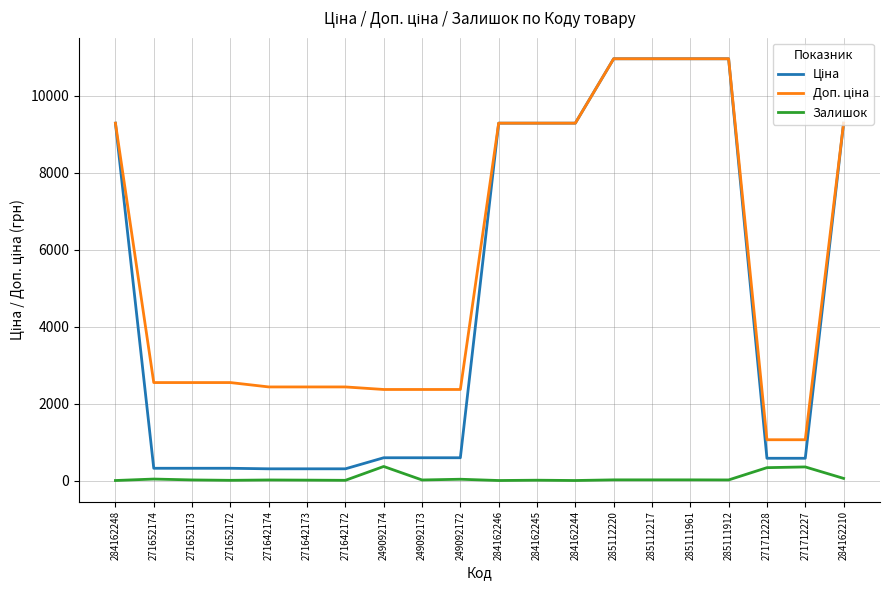

What is the maximum value shown in the chart?

10964.4